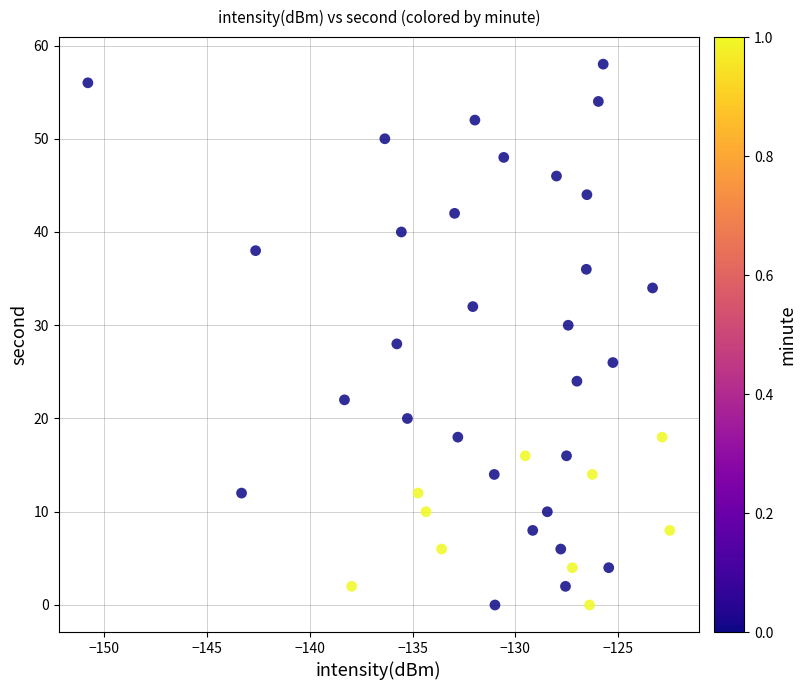

What is the range of Y values (max minus min)?

58